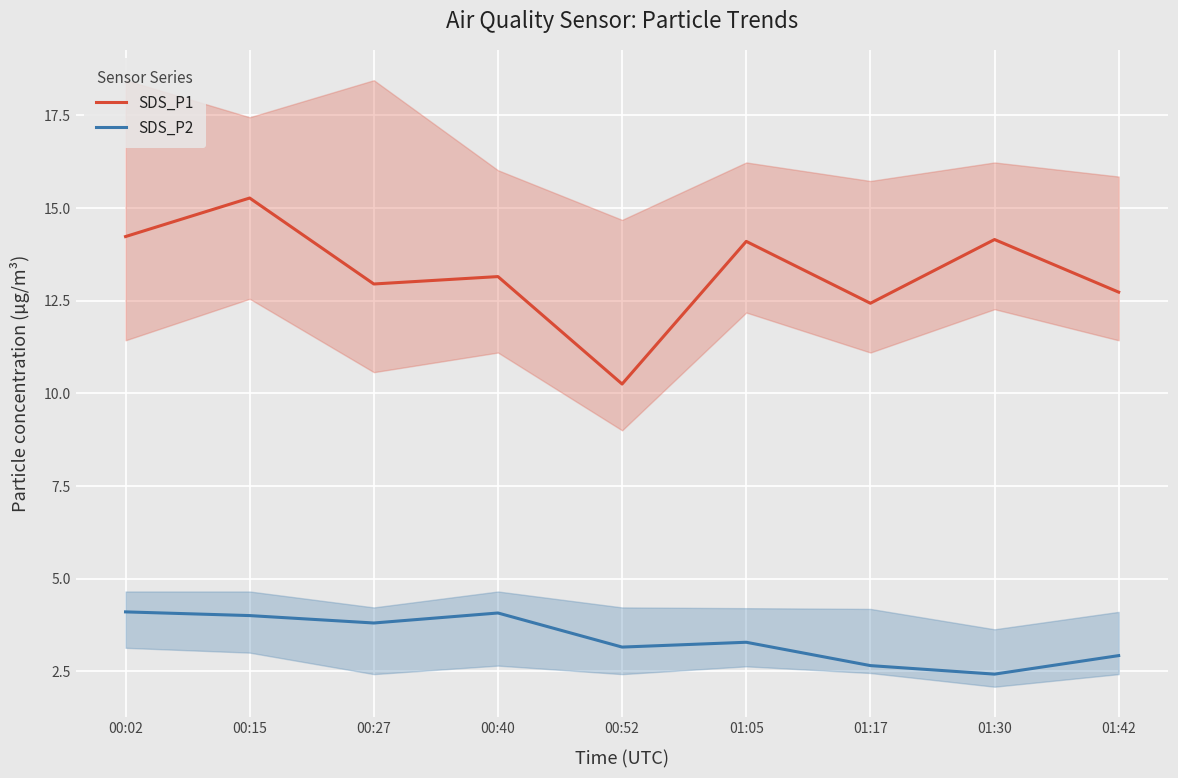

Which label corresponds to the largest value in the chart?

00:15